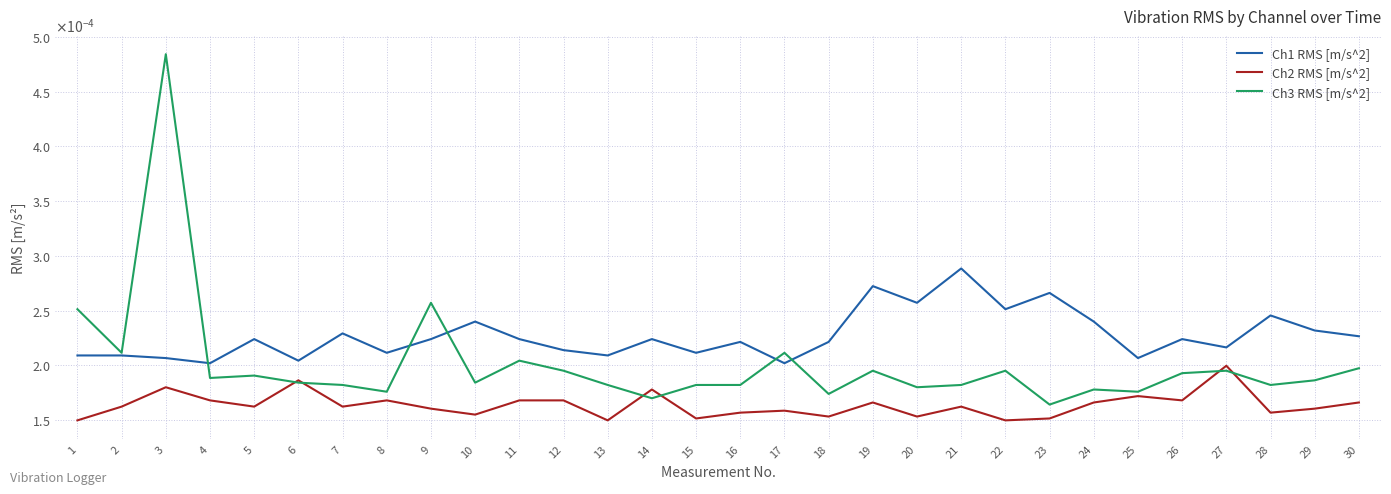

Between 1 and 14, which series saw the biggest shift?

Ch3 RMS [m/s^2]